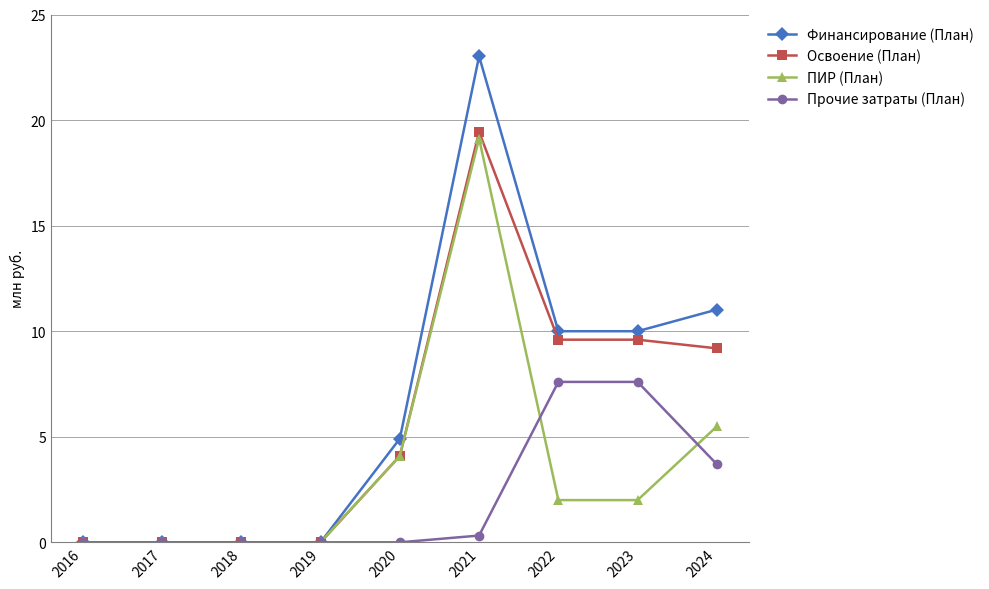

What is the greatest value displayed?

23.0